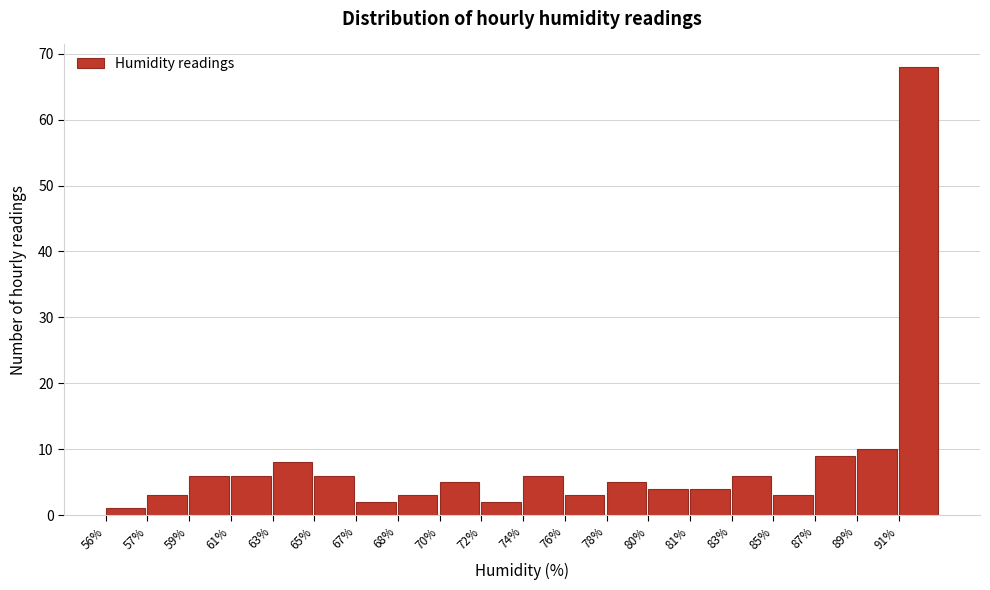

Reading left to right, list all the values displayed in this chart.

1	3	6	6	8	6	2	3	5	2	6	3	5	4	4	6	3	9	10	68